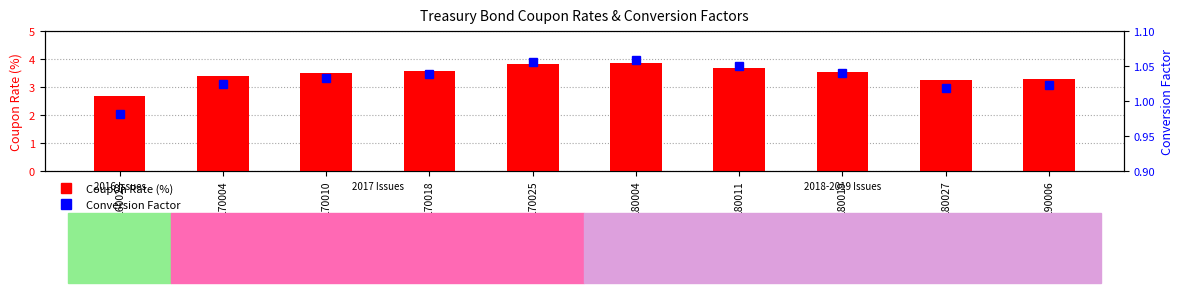

At how many categories does at least one series exceed 2?

10